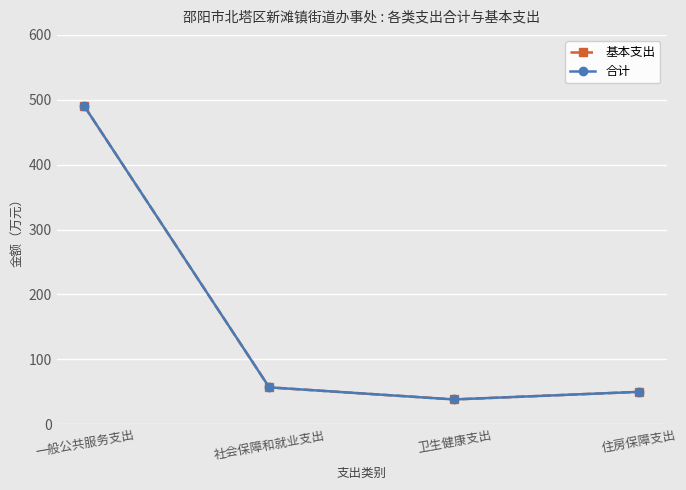

Which series has the widest spread of values?

基本支出